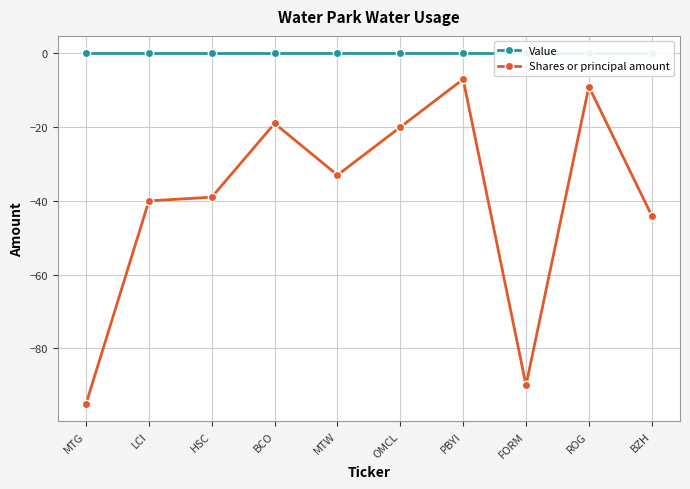

Rank the series by their maximum value, from highest to lowest.

Value, Shares or principal amount